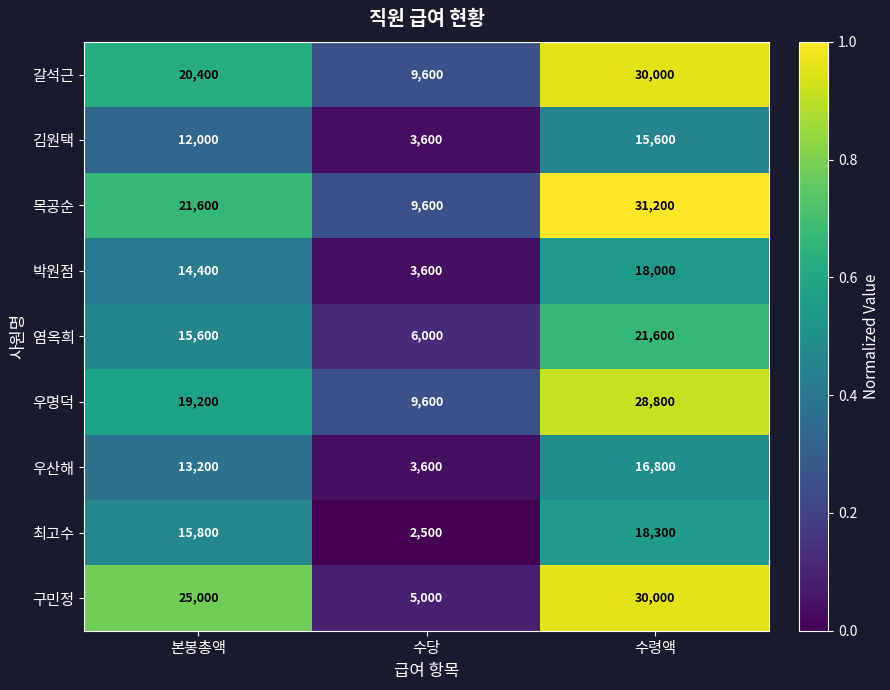

List the labels in order of 목공순 value, largest first.

수령액, 본봉총액, 수당